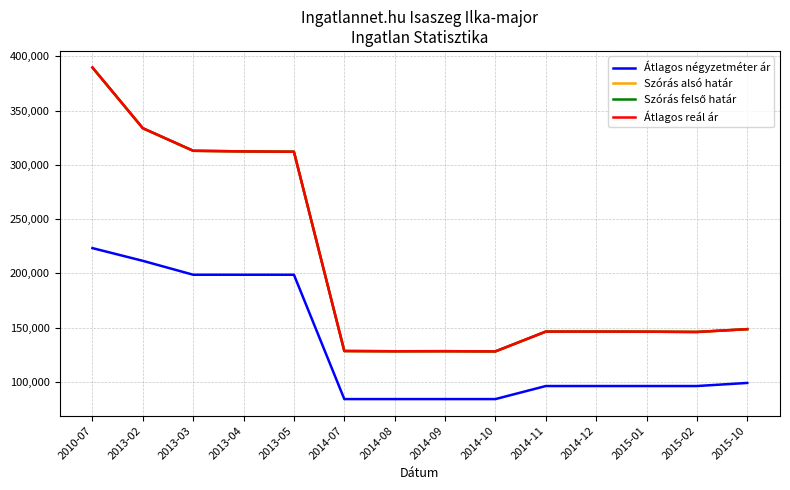

The value of Szórás alsó határ at 2014-12 is 146320. True or false?

True